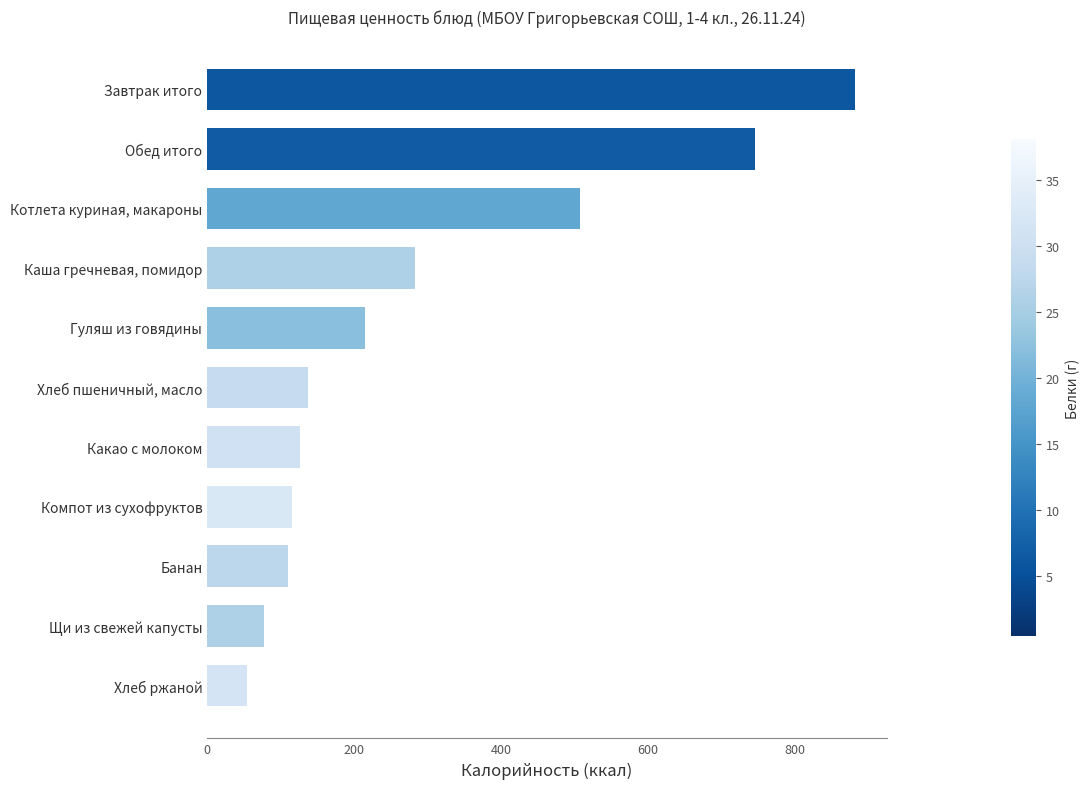

Are the bars grouped side by side (vs. stacked)?

No